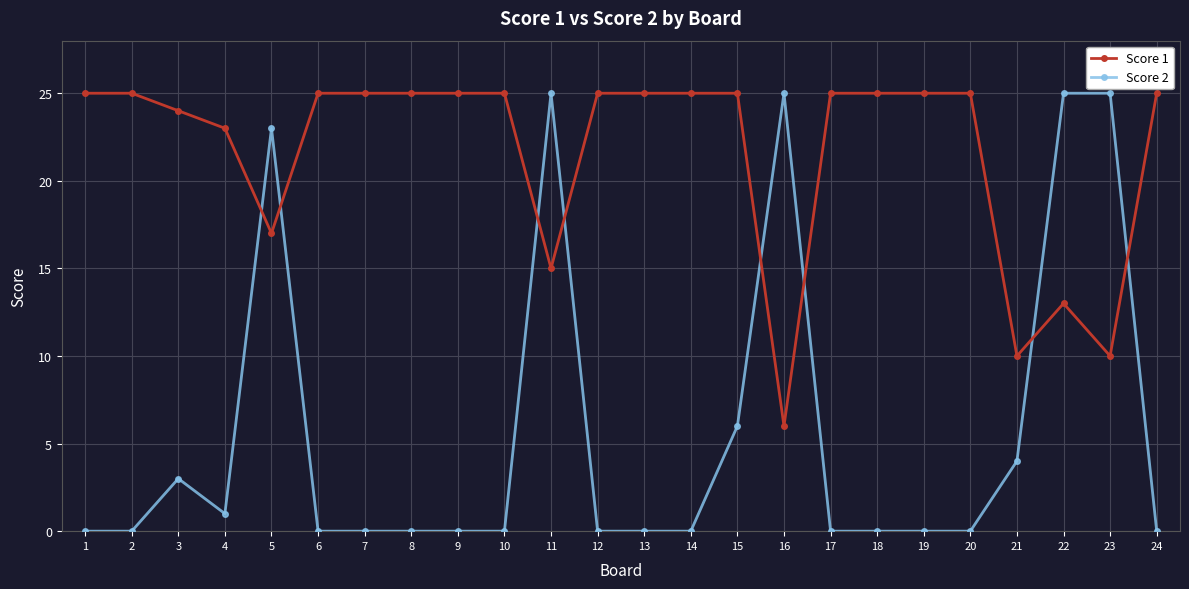

What is the total value across all series at 19?

25